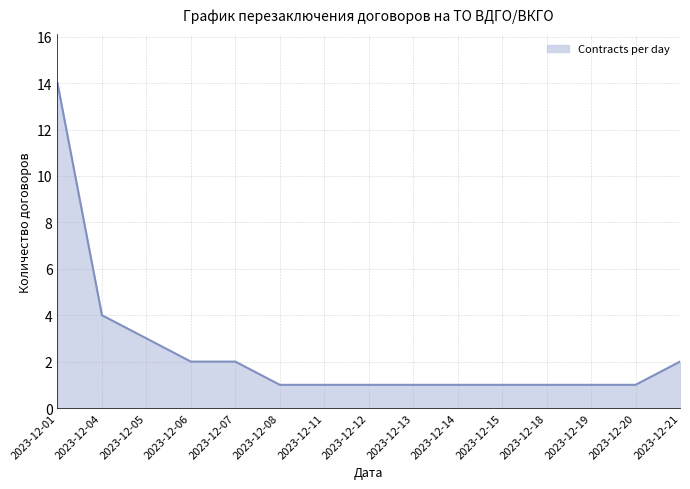

Does the chart have visible grid lines?

Yes